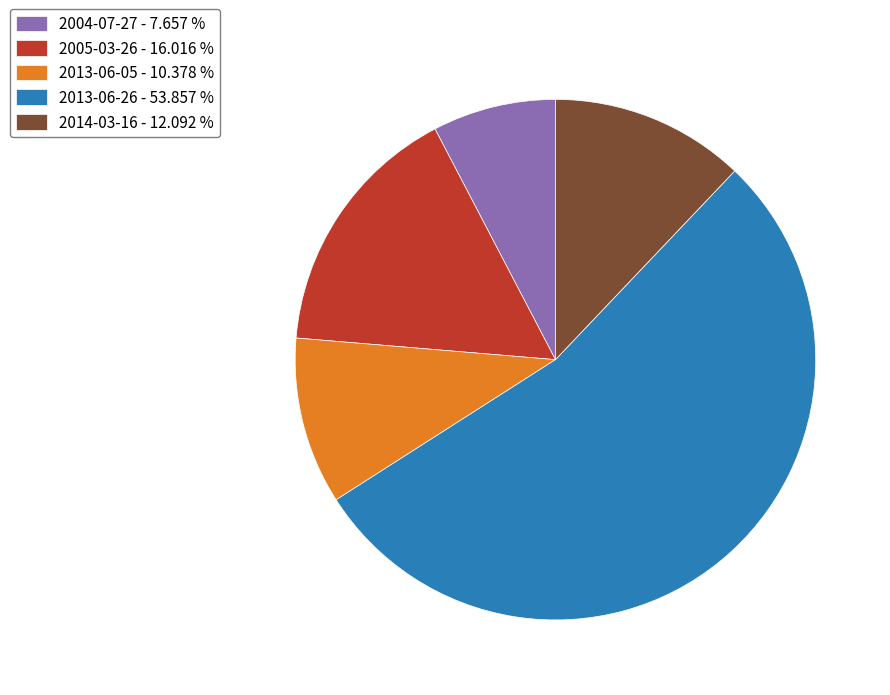

Count the number of slices in the pie.

5